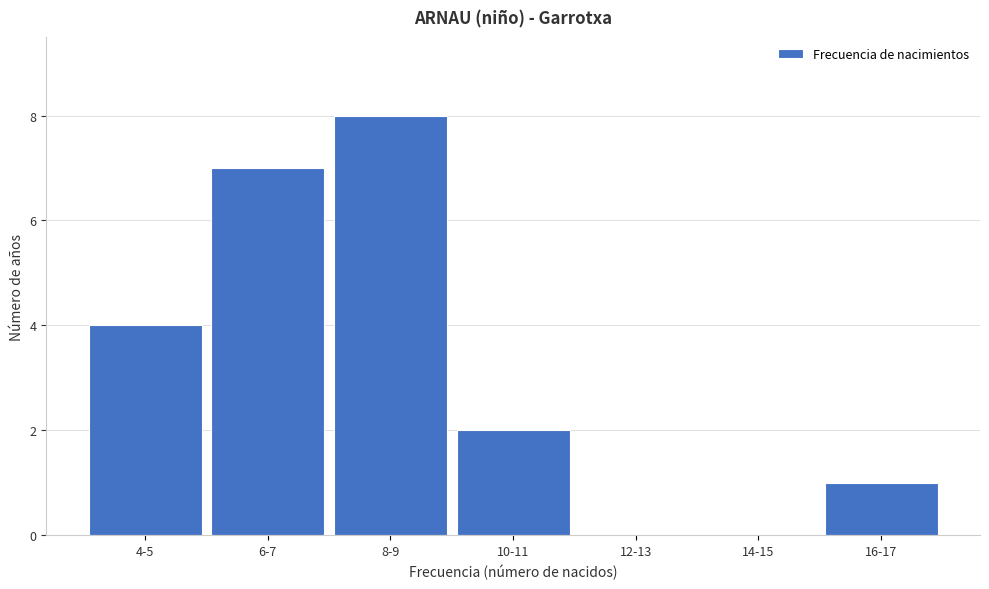

Reading right to left, list all the values displayed in this chart.

16-17=1	14-15=0	12-13=0	10-11=2	8-9=8	6-7=7	4-5=4